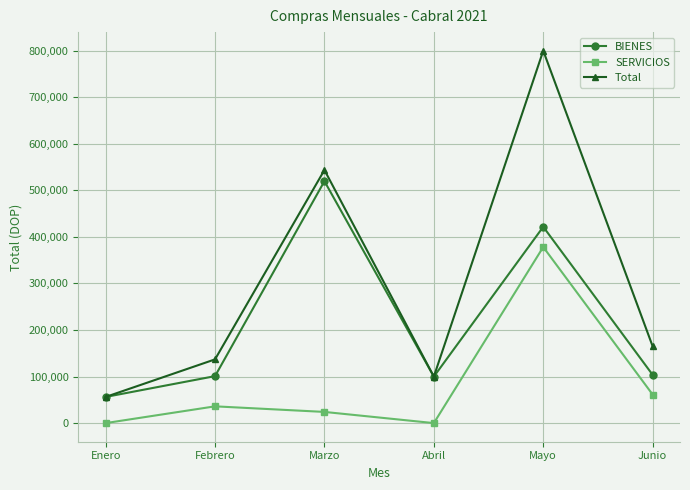

Where is Total nearest to the value 427899?

Marzo